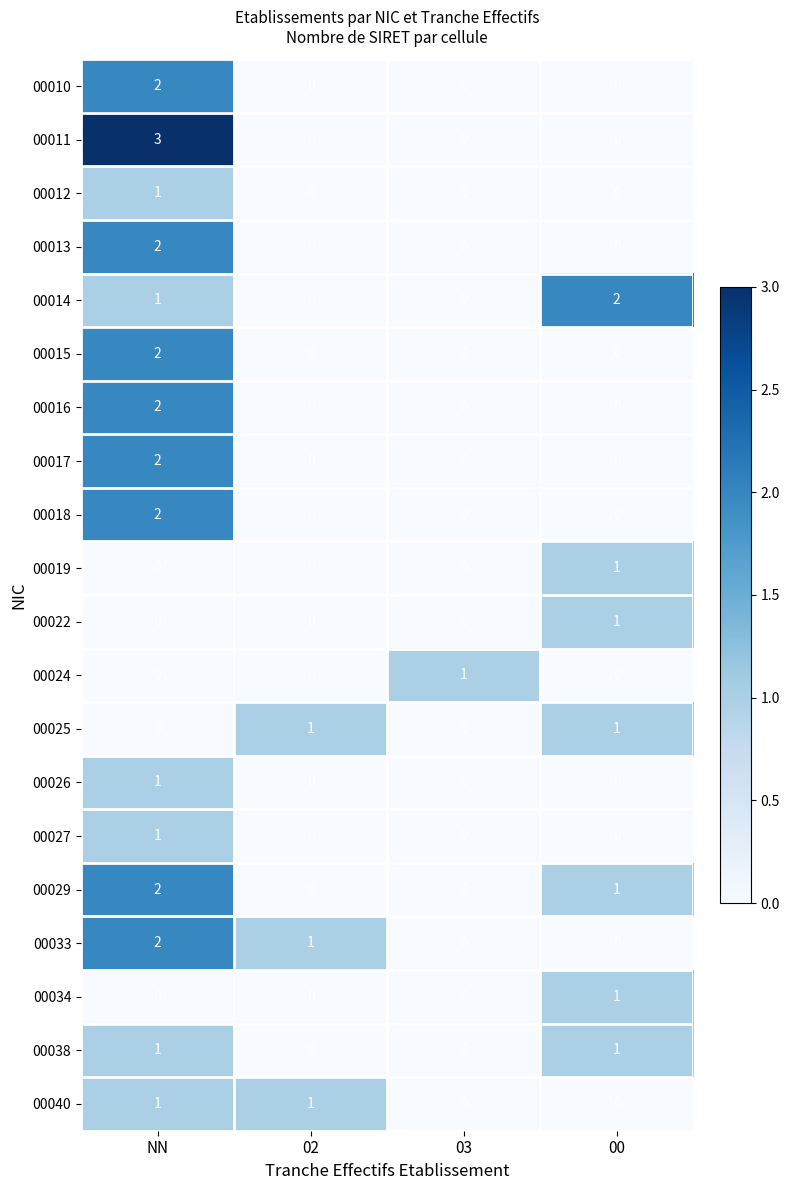

Count the 00014 values in the range 0 to 2.

4